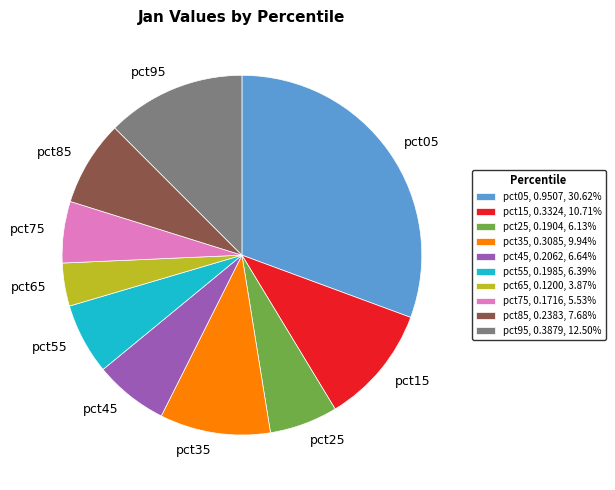

The pct45 slice represents 7% of the pie. True or false?

True